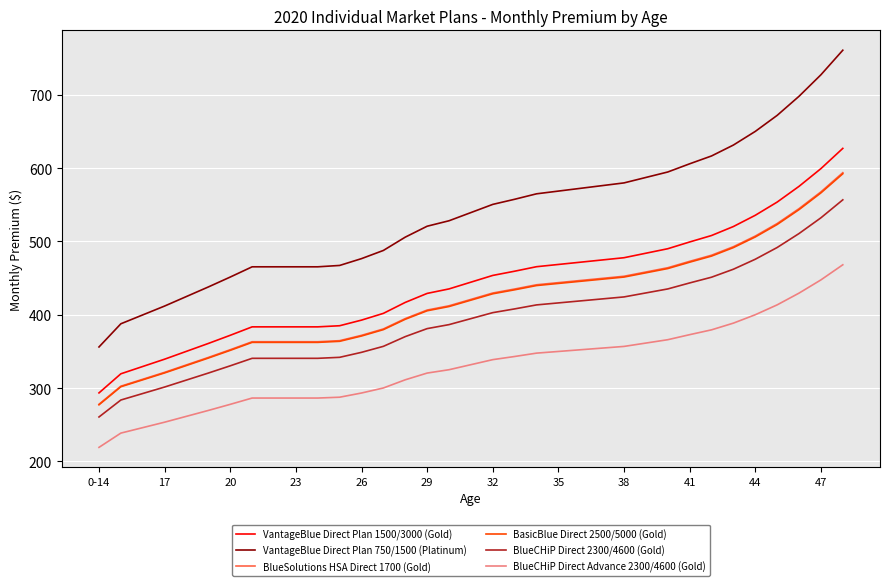

Which series has the widest spread of values?

VantageBlue Direct Plan 750/1500 (Platinum)